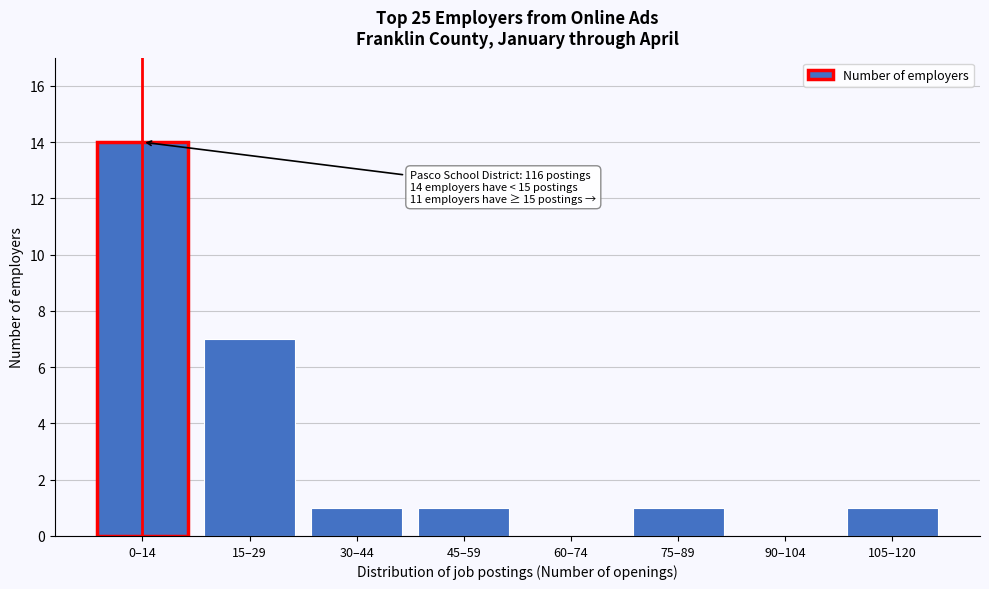

Reading left to right, list all the values displayed in this chart.

0–14=14	15–29=7	30–44=1	45–59=1	60–74=0	75–89=1	90–104=0	105–120=1